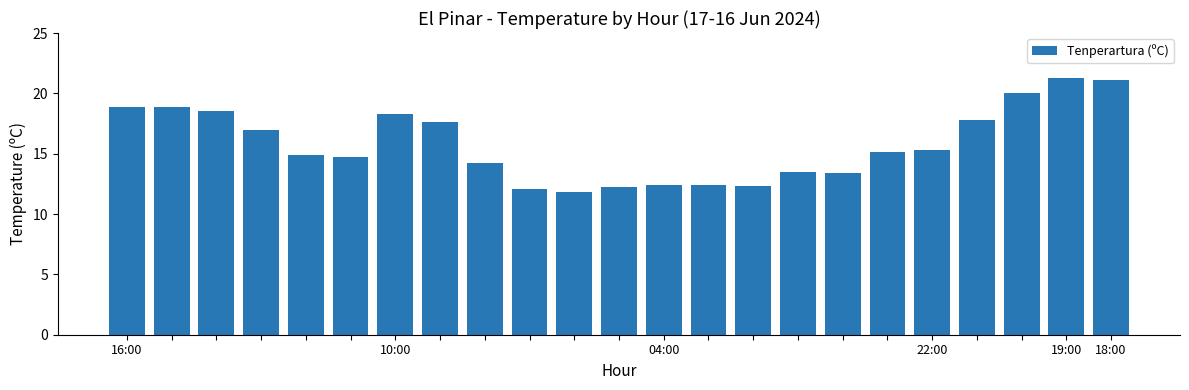

What is the minimum value shown in the chart?

11.8